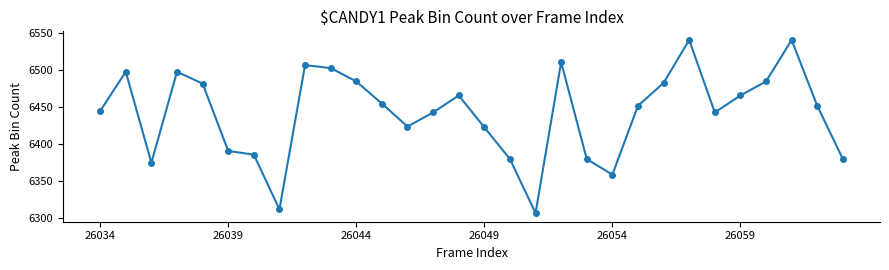

What is the difference between the second highest and second lowest values?

229